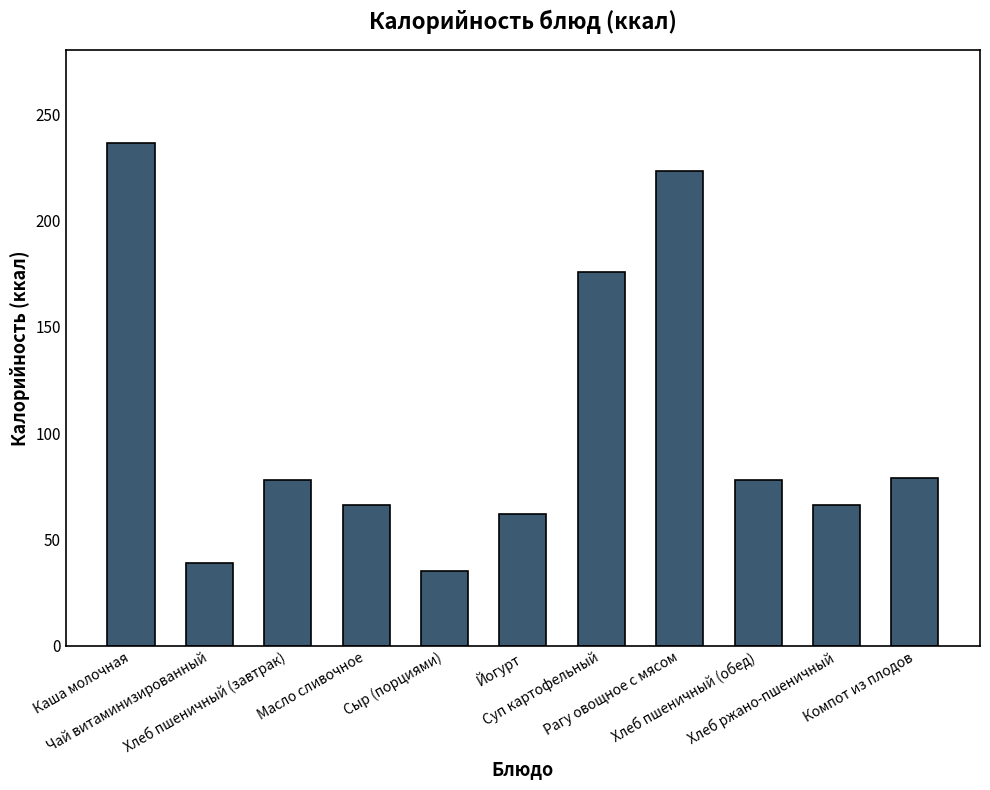

Where does the data first go above 78?

Каша молочная